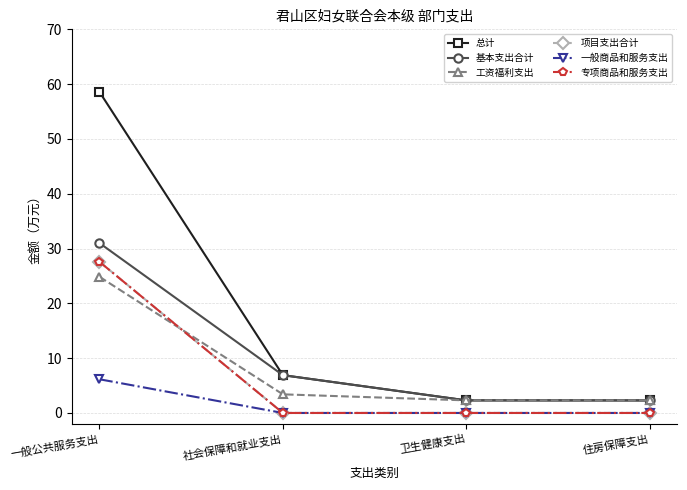

Is this an area chart (filled region under the line)?

No